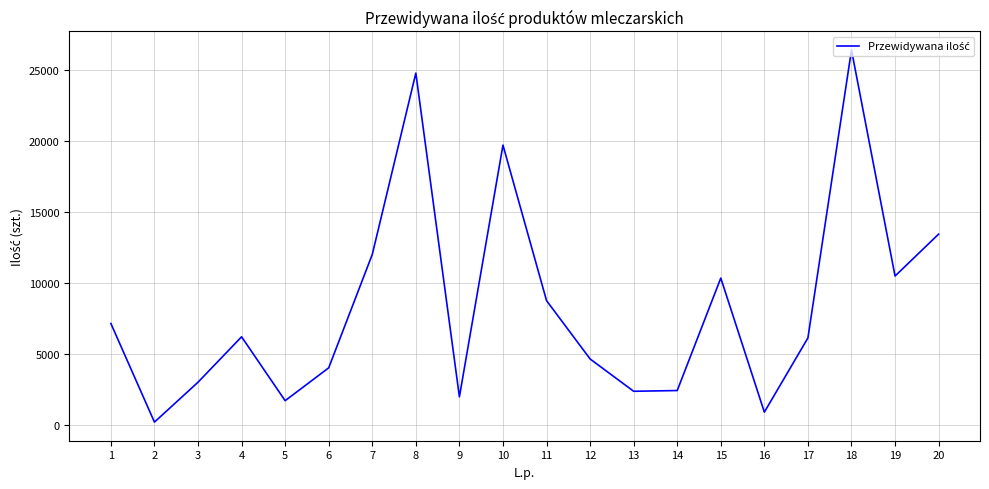

What is the difference between the maximum and minimum values?

26195